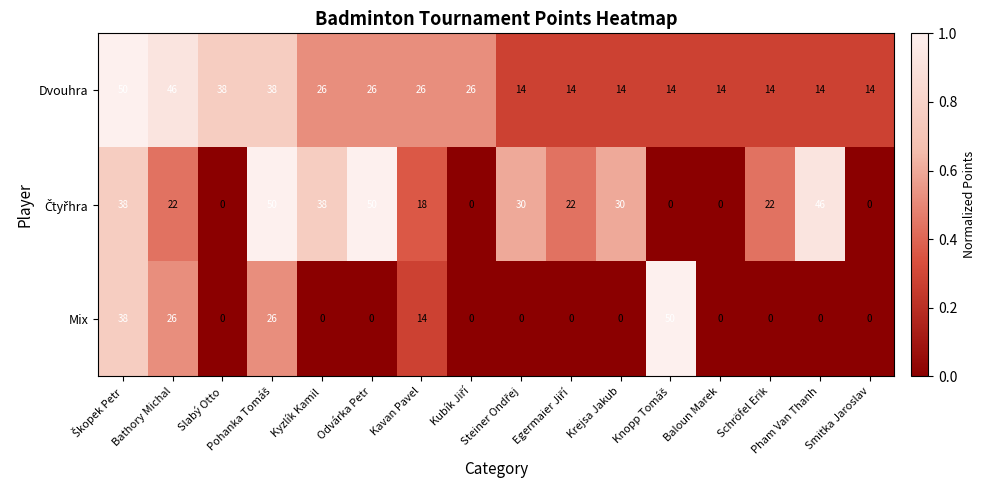

How many distinct data groups are displayed?

3